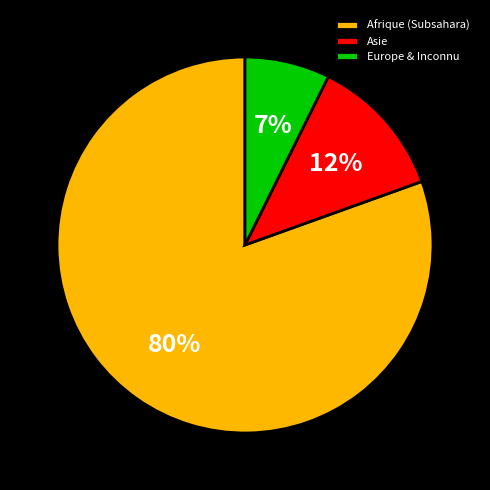

Is the sum of Afrique (Subsahara) and Asie greater than half?

Yes